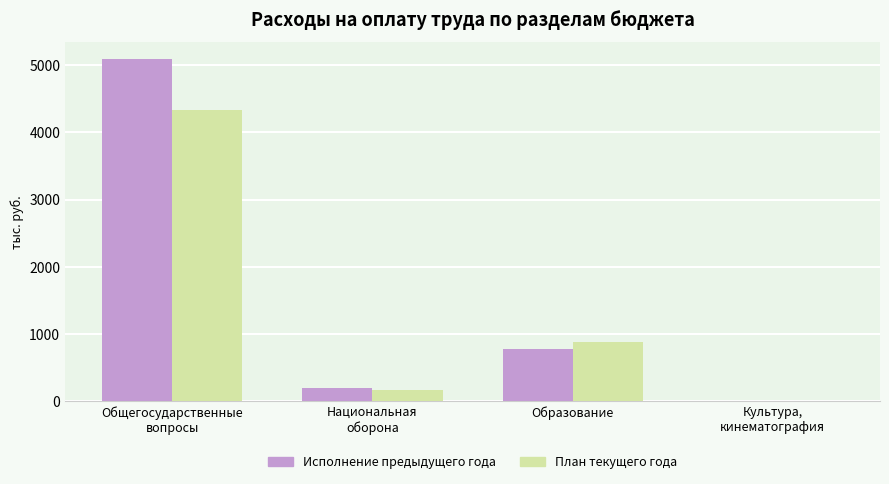

How many distinct data groups are displayed?

2